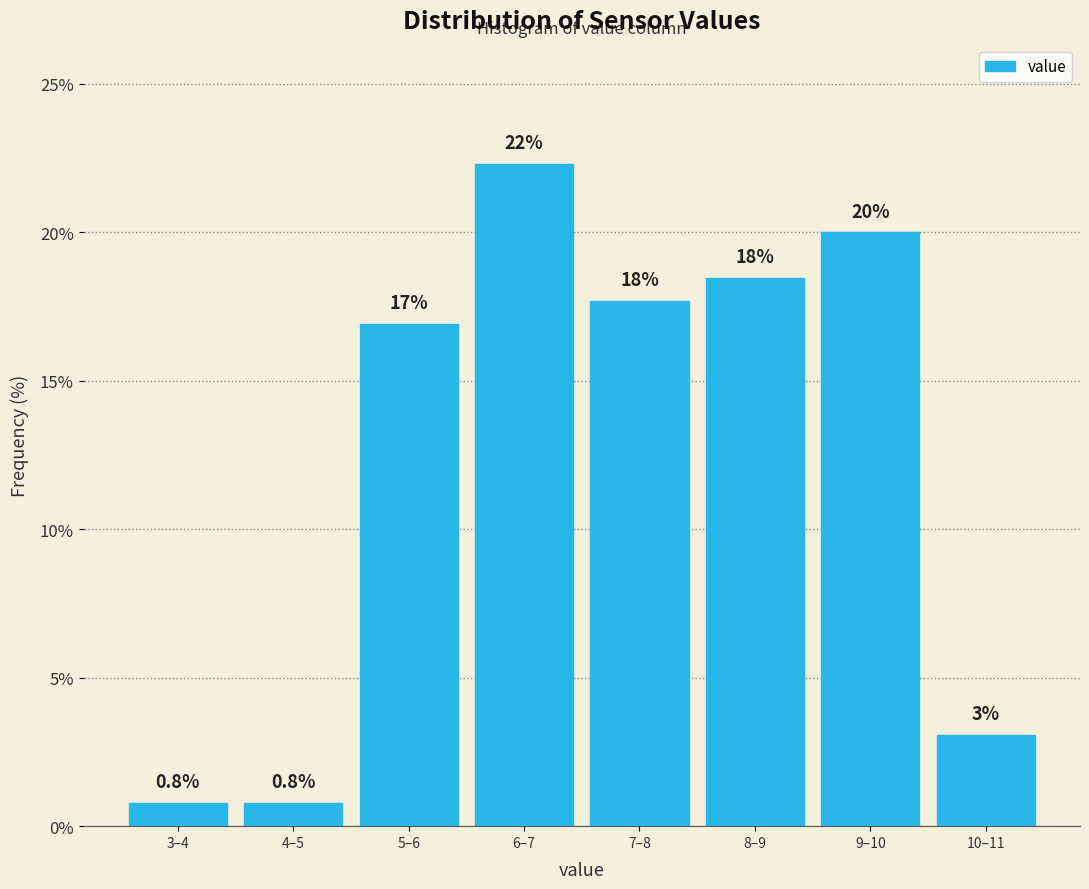

What is the minimum value shown in the chart?

0.8